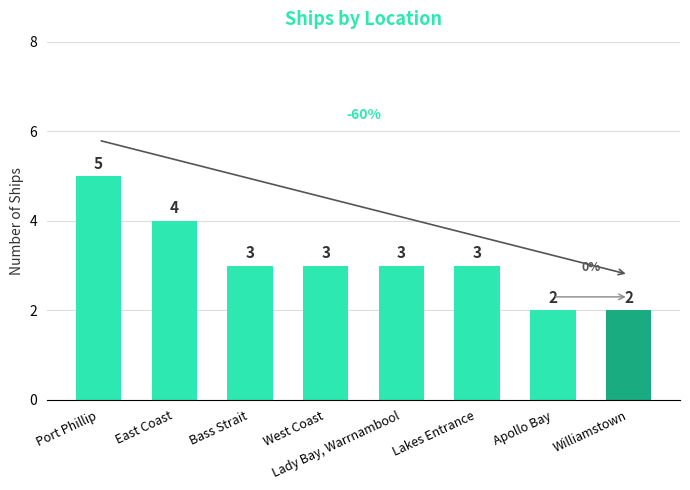

True or false: the data shows 5 at West Coast.

False